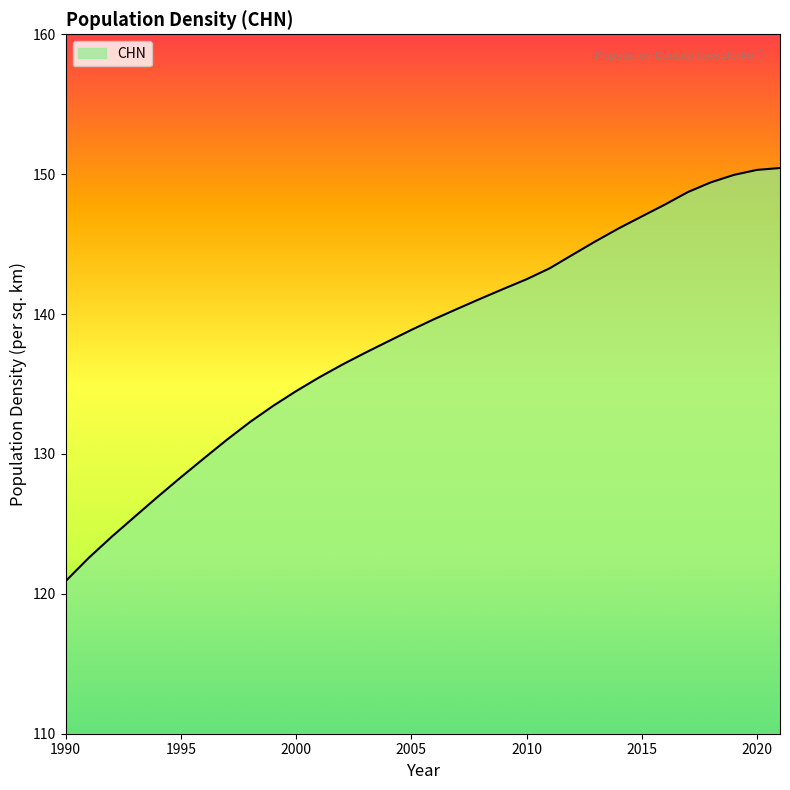

What is the maximum value shown in the chart?

150.4